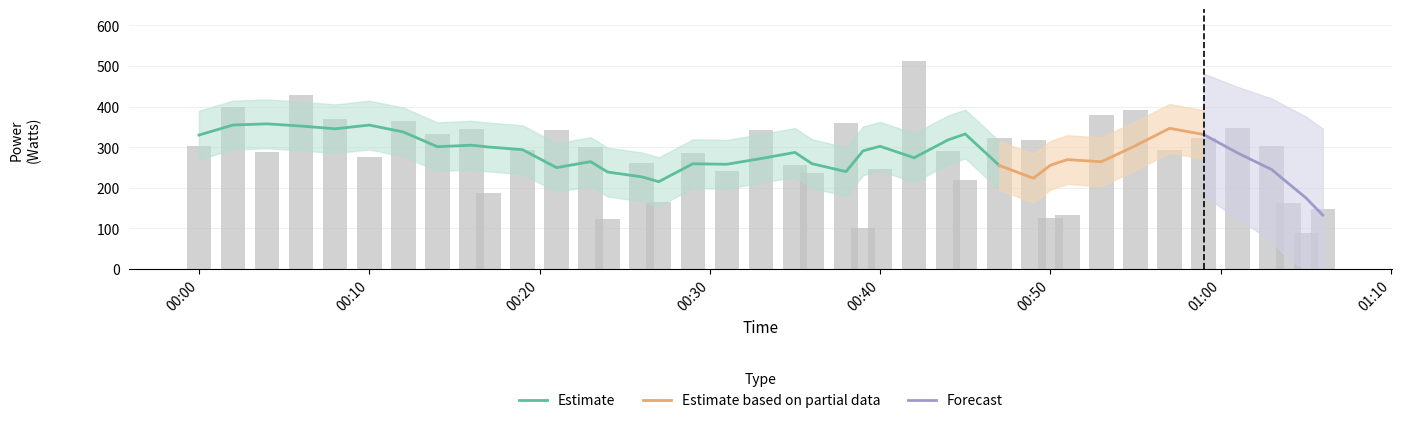

True or false: the data shows 318.2 at 2023-02-07T00:49:00.

True